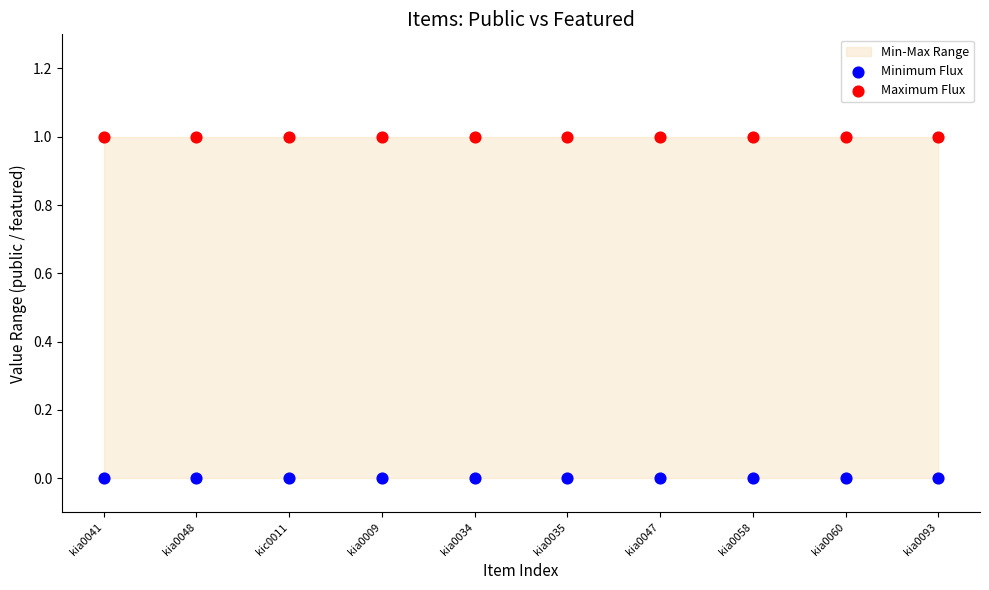

Which series reaches the minimum Y coordinate?

Minimum Flux